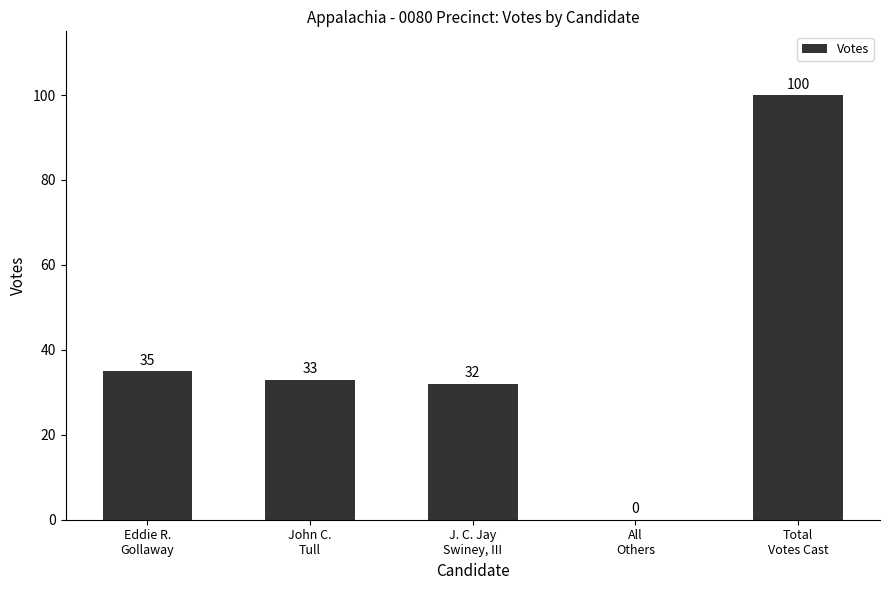

Between Total
Votes Cast and Eddie R.
Gollaway, which is larger?

Total
Votes Cast